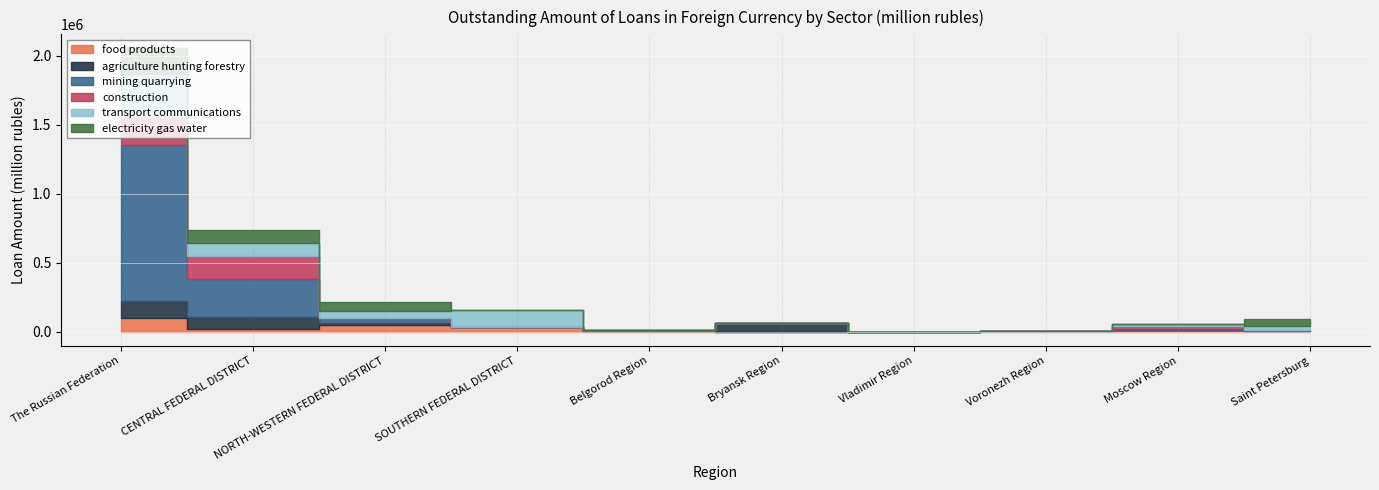

True or false: agriculture hunting forestry has more than 1 interior local peaks.

True